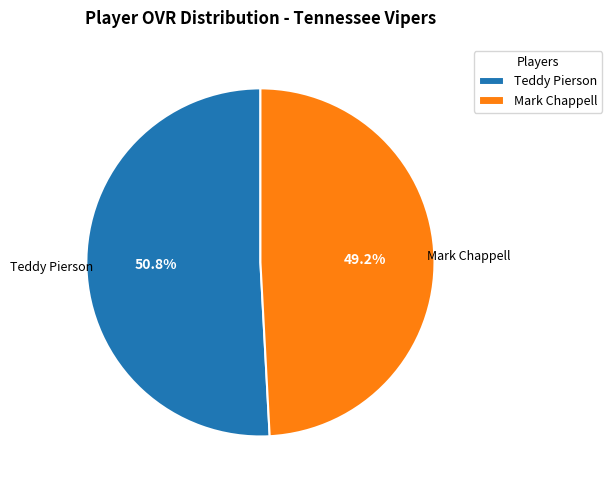

What percentage is NOT represented by Teddy Pierson?

49.2%